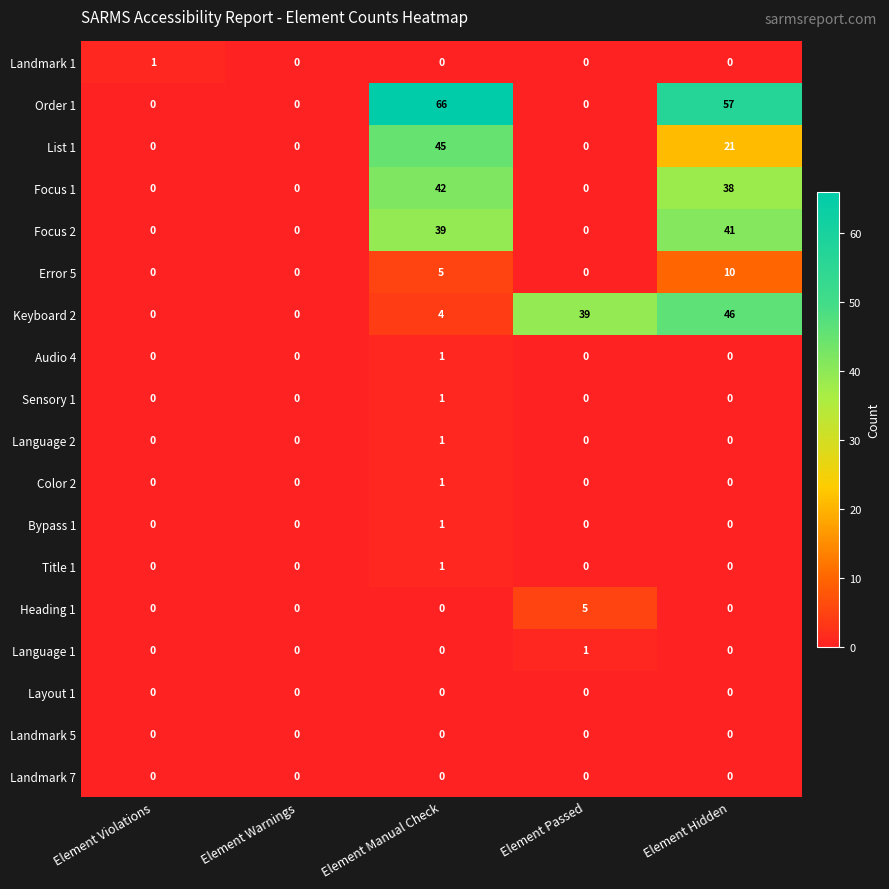

What is the greatest value displayed?

66